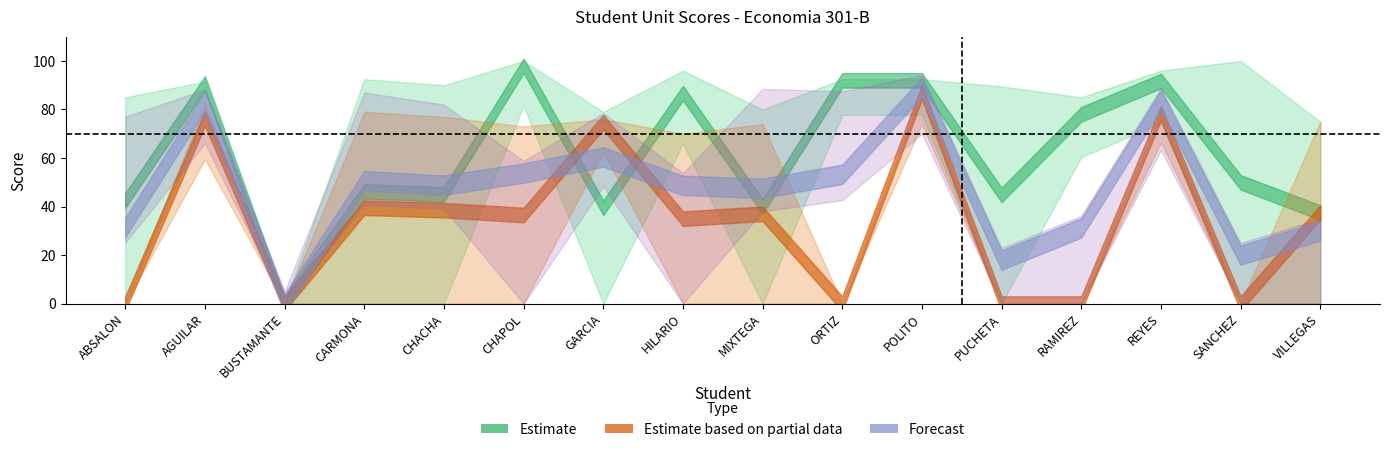

At which category does U3 reach its first local peak?

AGUILAR